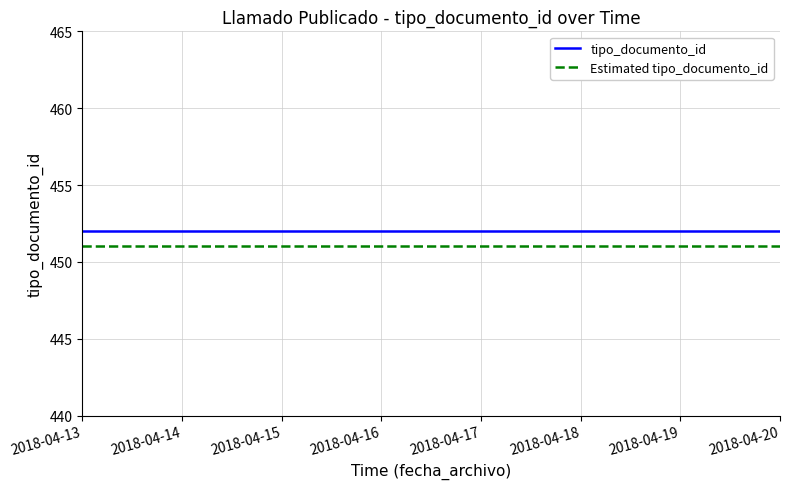

Rank the series by their average value, from lowest to highest.

Estimated tipo_documento_id, tipo_documento_id